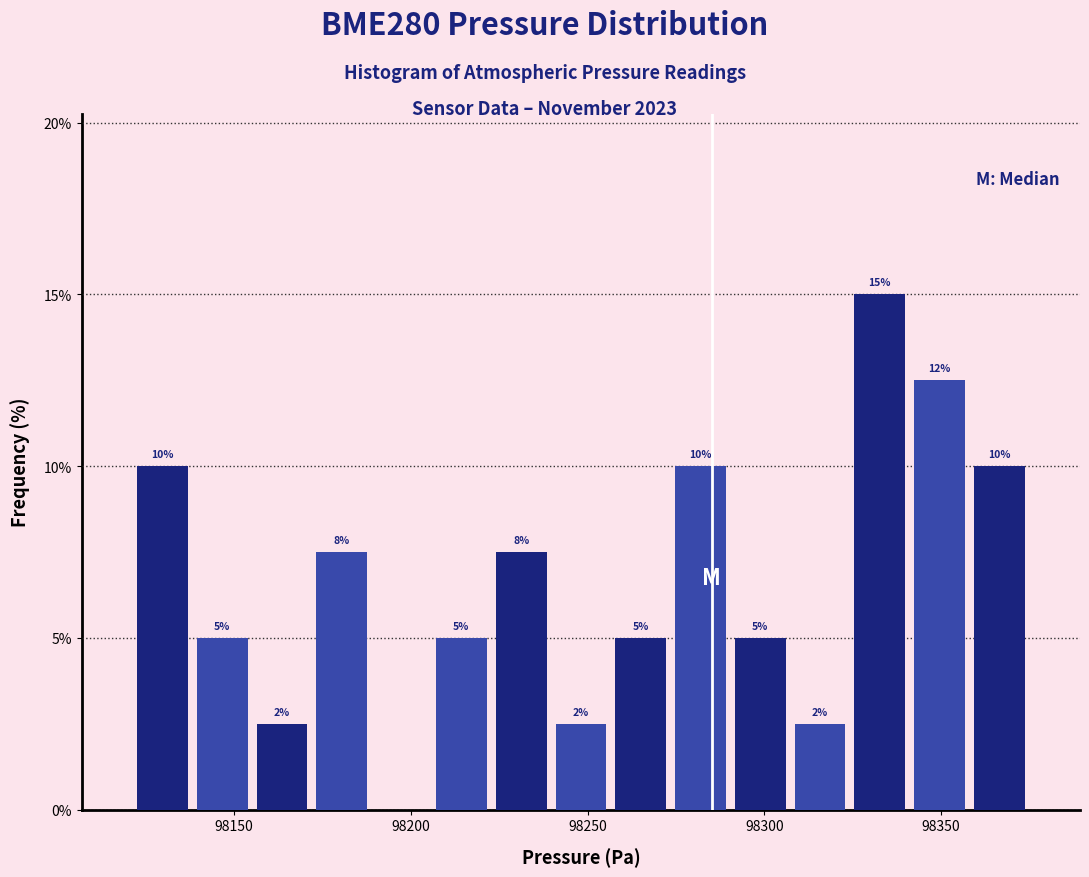

Around what value on the x-axis is the tallest bar? Give the approximate position of its centre, as read against the axis.

98335